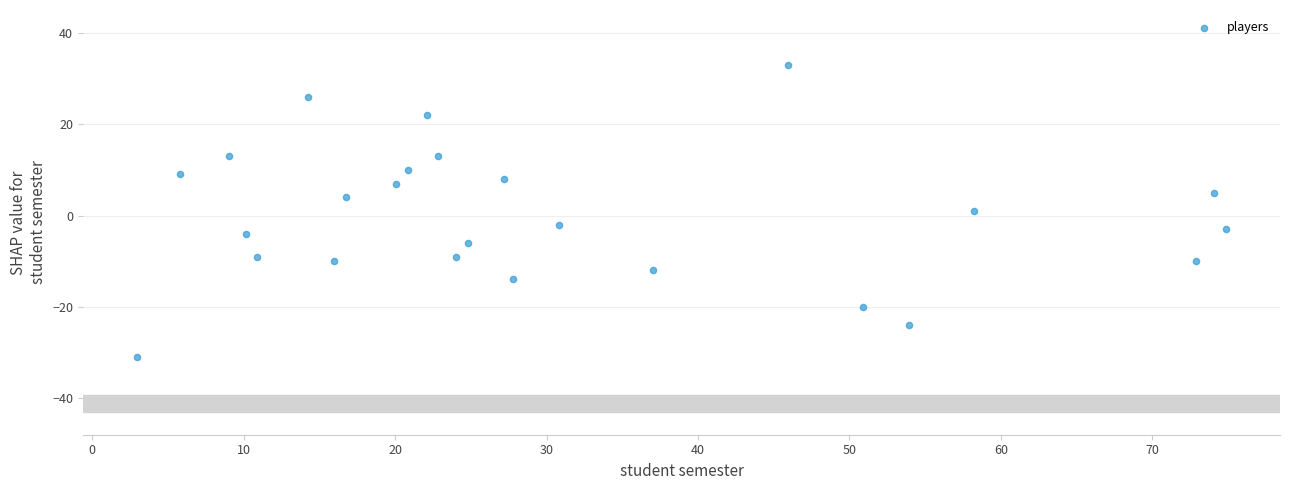

What is the range of Y values (max minus min)?

64